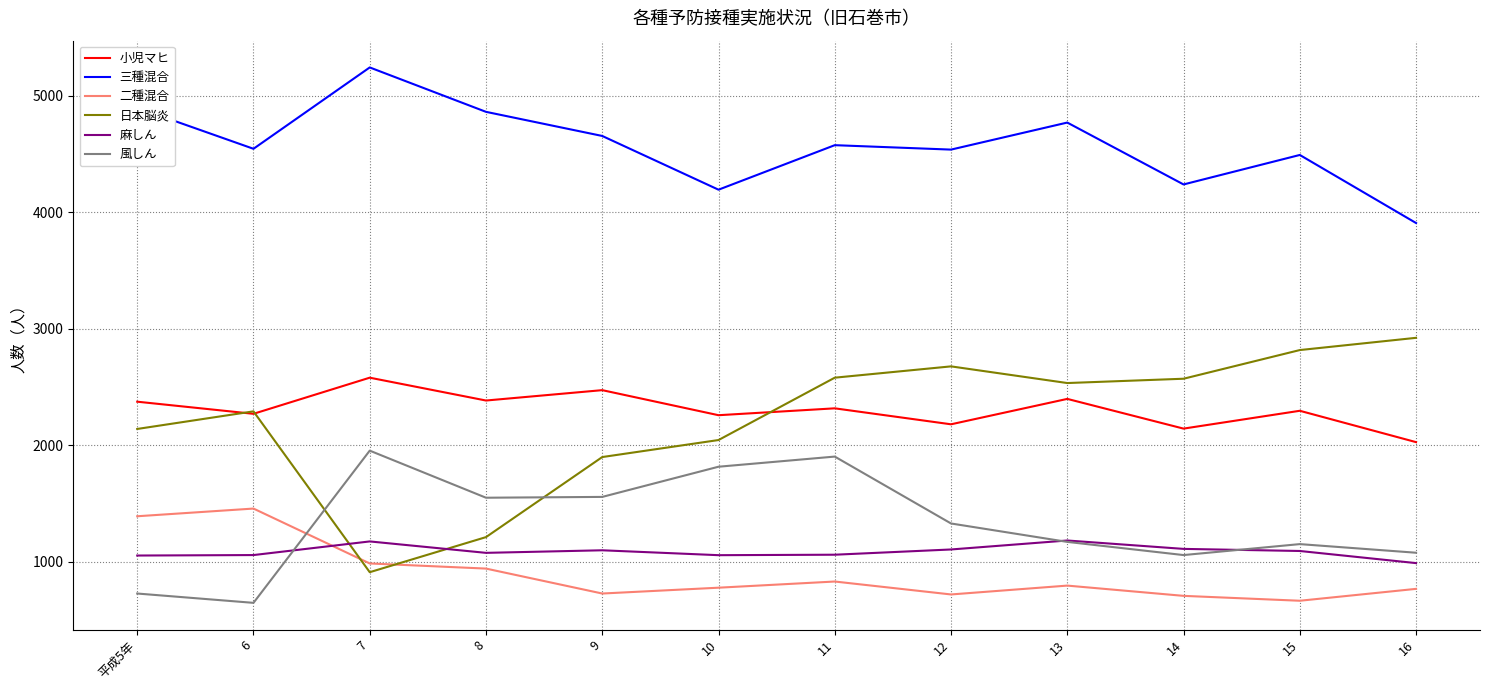

True or false: 小児マヒ and 麻しん intersect in this chart.

False